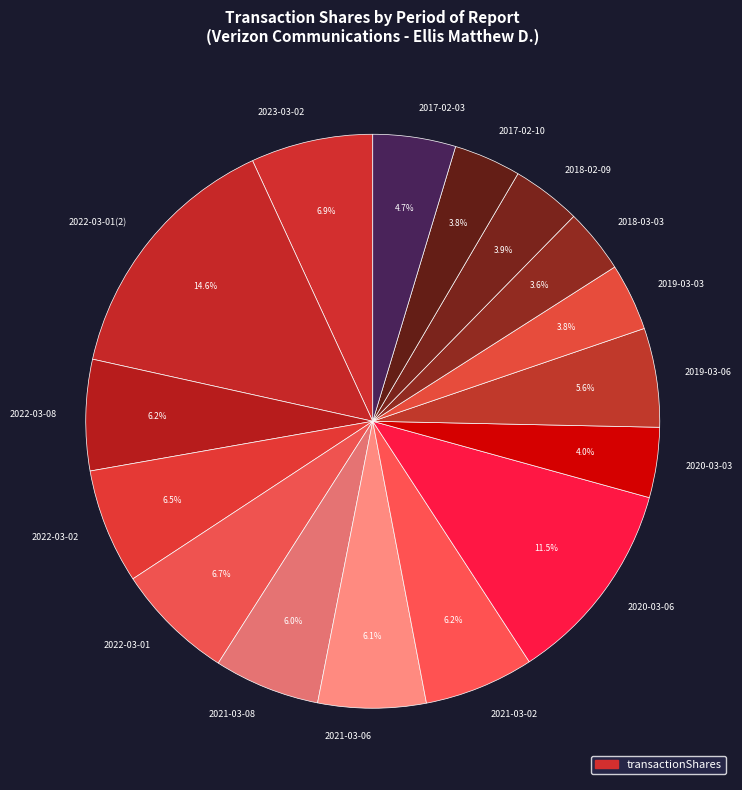

How many slices are in this pie chart?

16